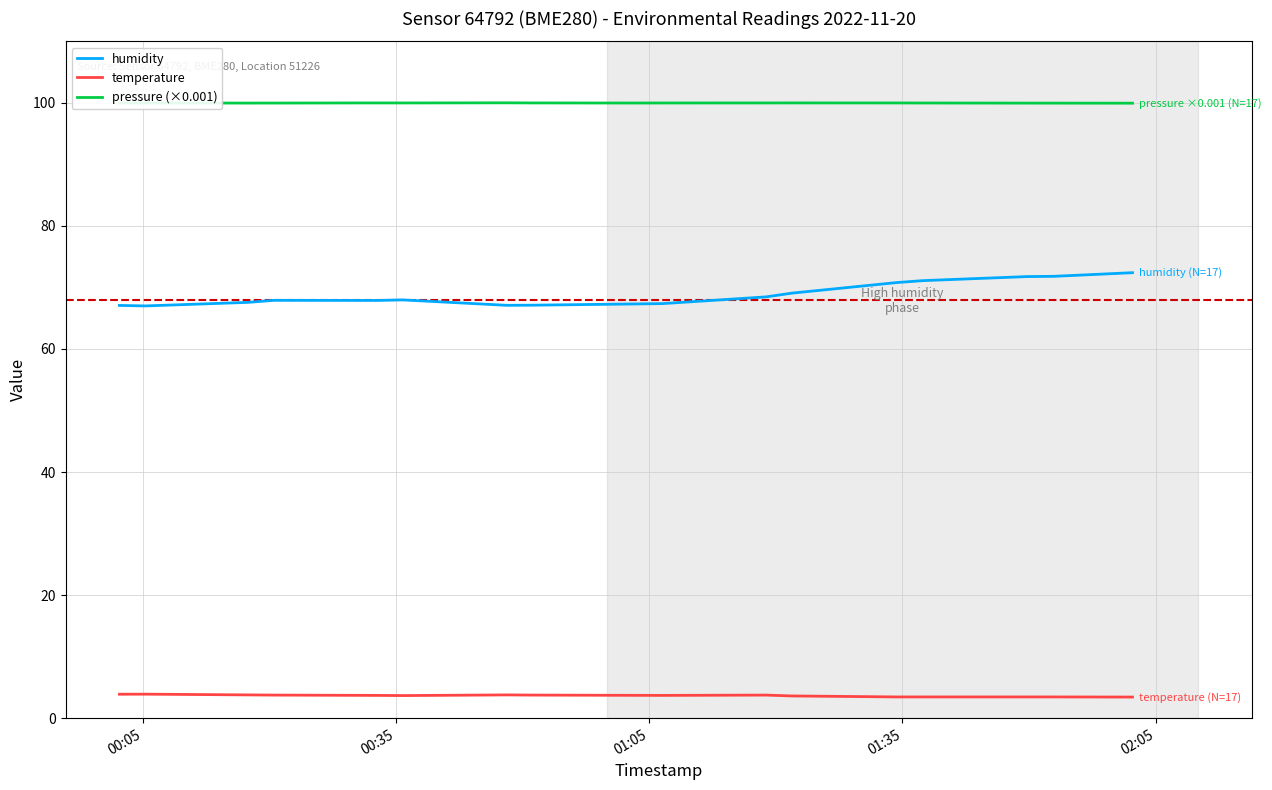

What is the minimum value for humidity?

67.0